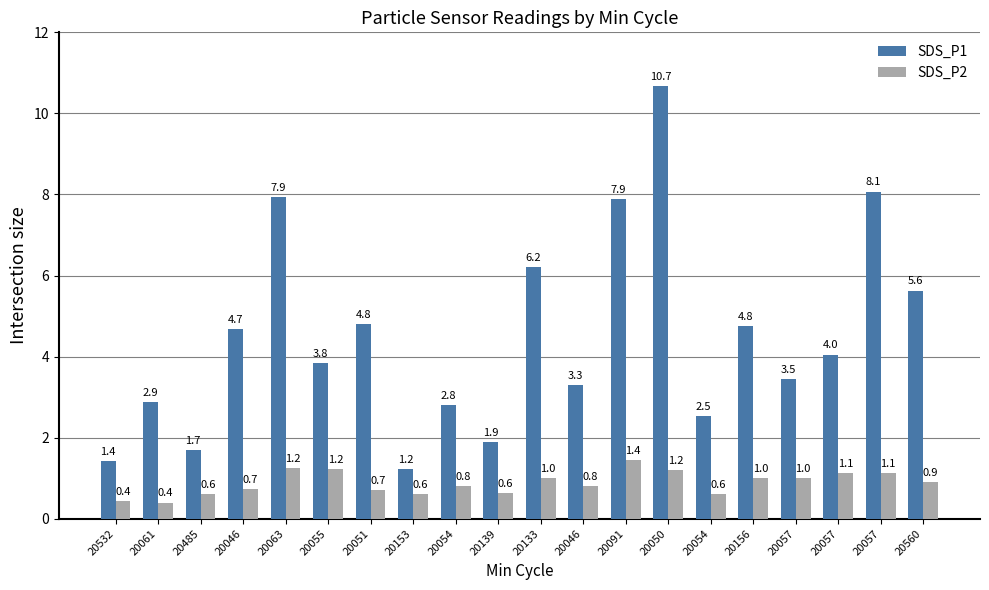

What are all the series names shown in the legend?

SDS_P1, SDS_P2